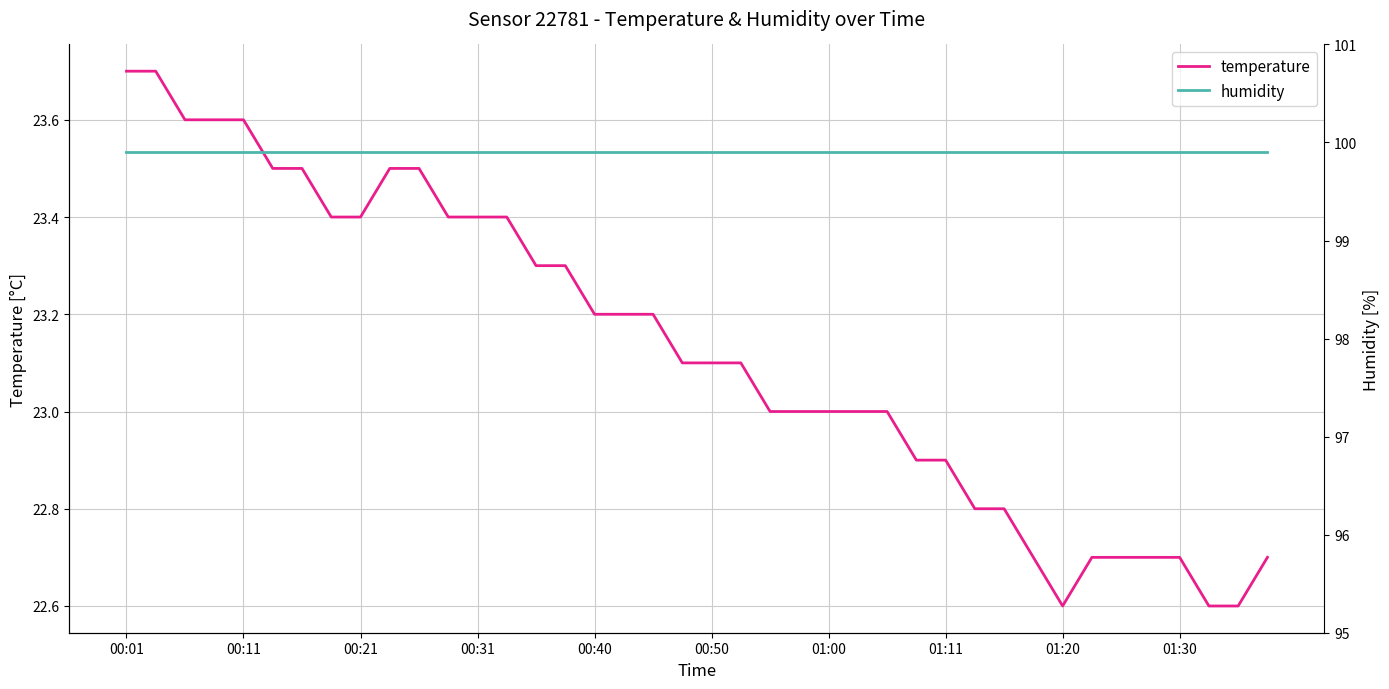

What is the highest value of the humidity series?

99.9